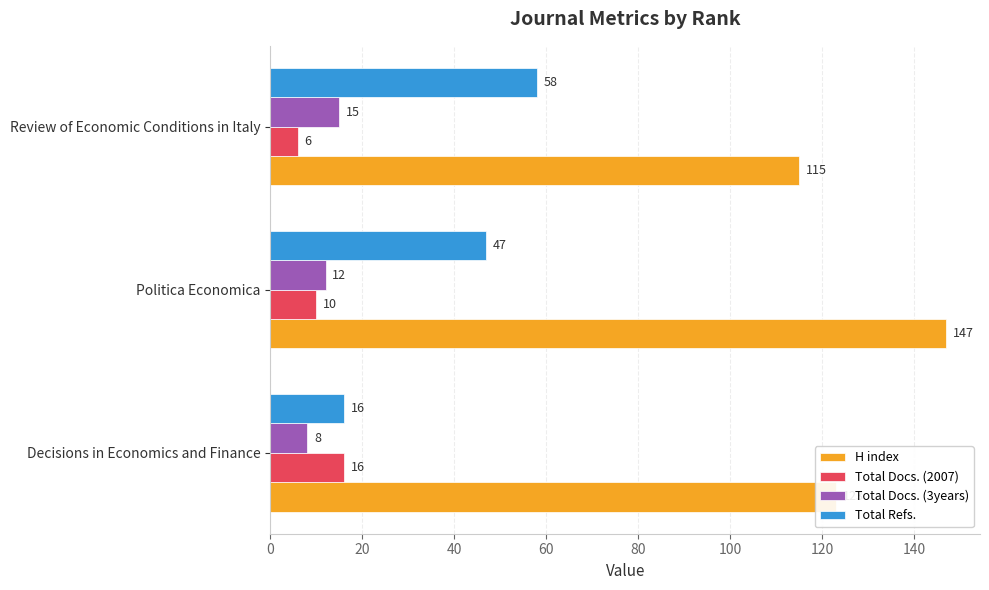

List the labels in order of H index value, largest first.

Politica Economica, Decisions in Economics and Finance, Review of Economic Conditions in Italy